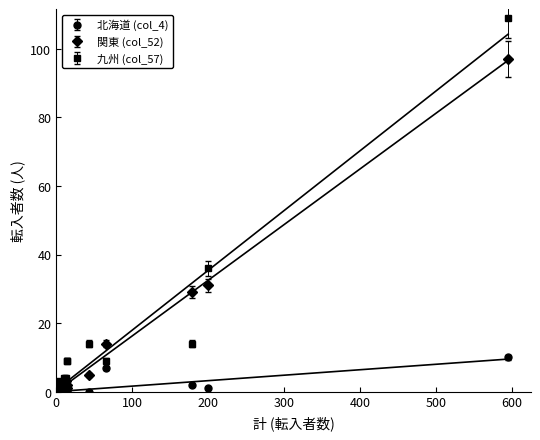

How many values in the col_57 series exceed 4?

7